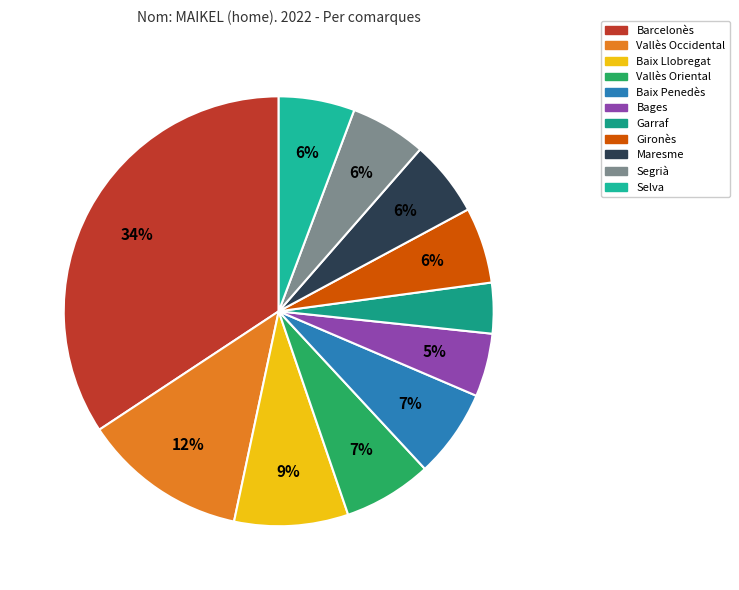

Is Vallès Oriental the majority of the pie?

No